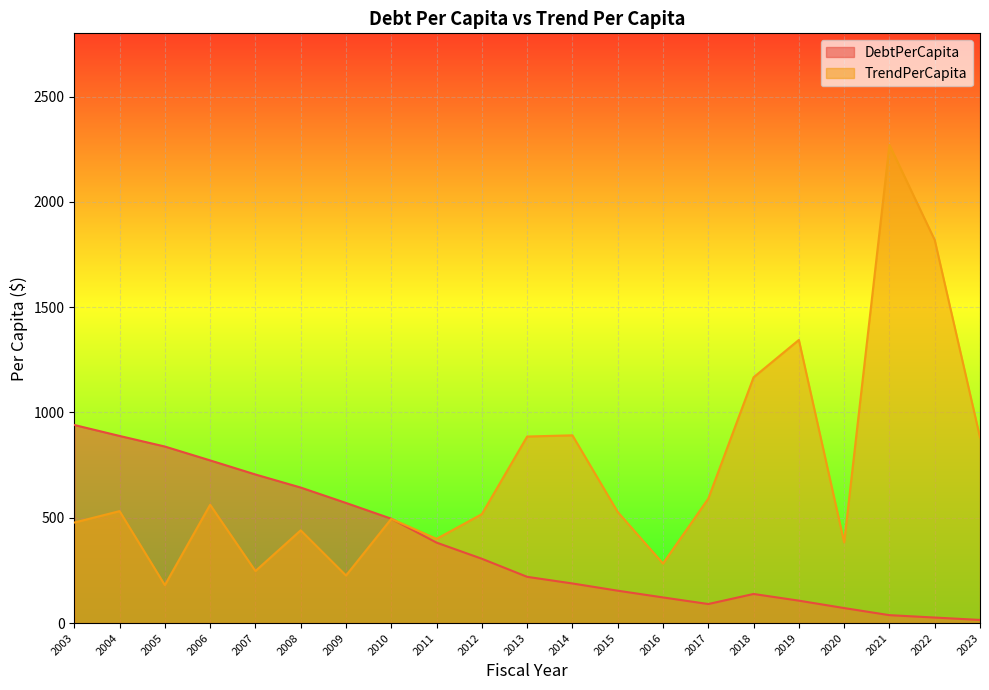

What are all the series names shown in the legend?

DebtPerCapita, TrendPerCapita